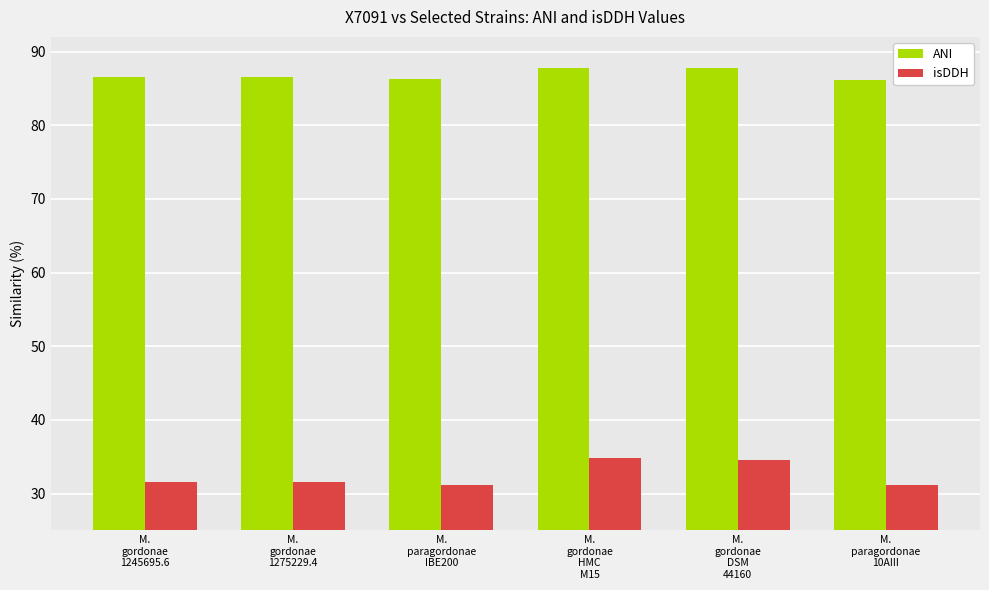

What is the maximum value for ANI?

87.8